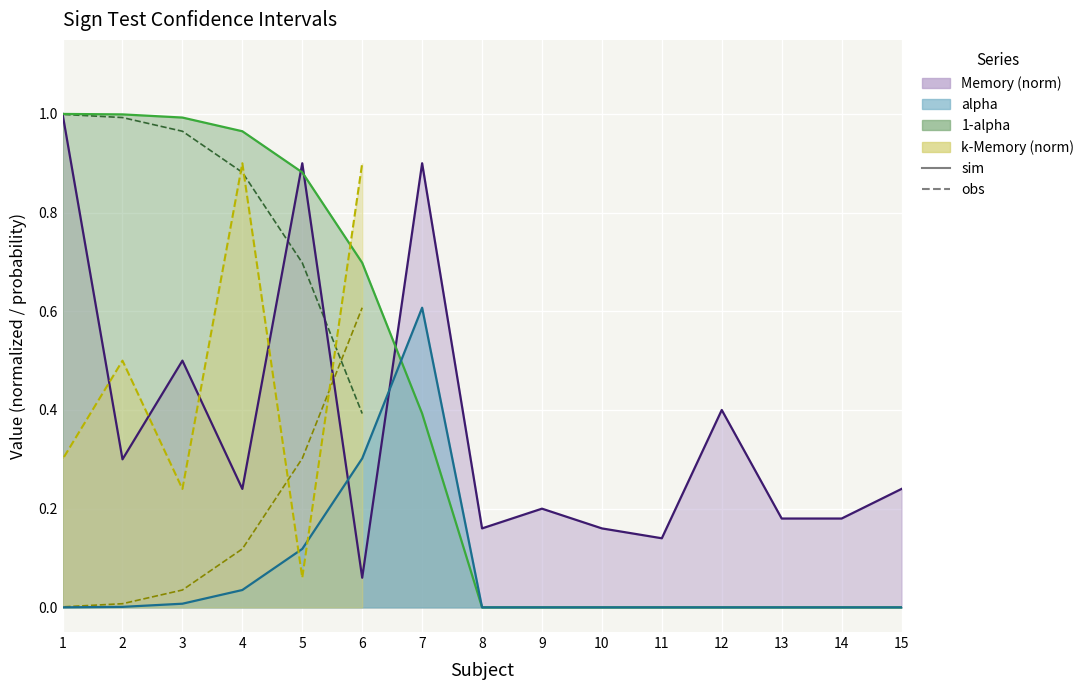

Is it true that Memory equals 0.6 at 12?

False